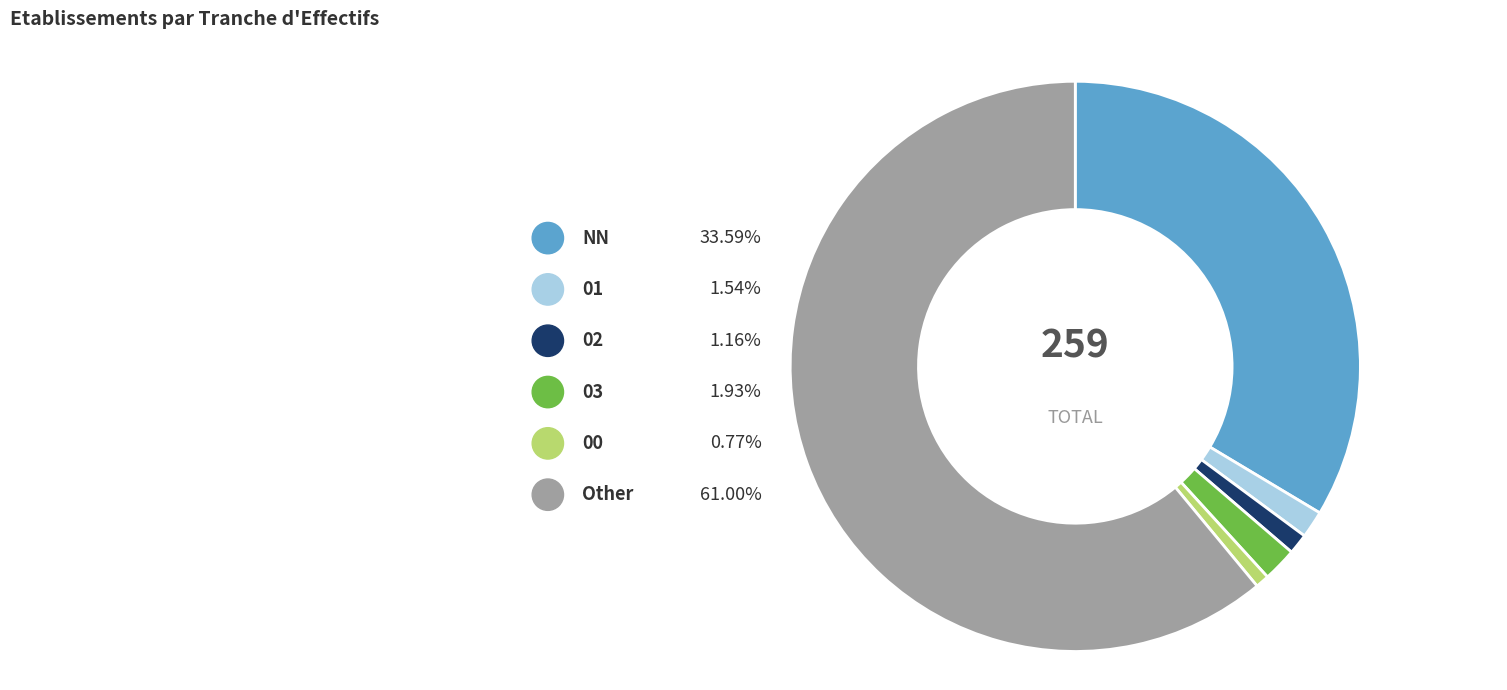

To the nearest percent, what is the difference between the Other and 02 slice percentages?

60%